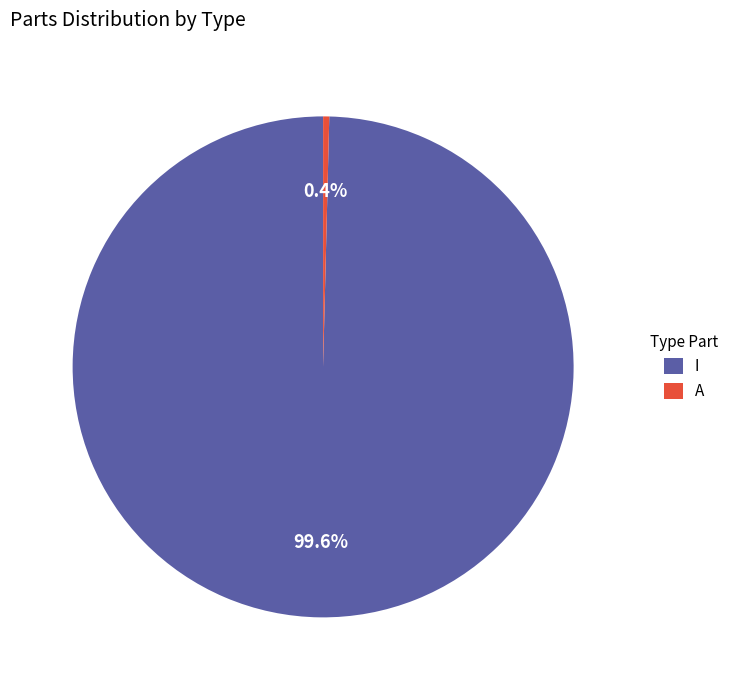

Between I and A, which is larger?

I